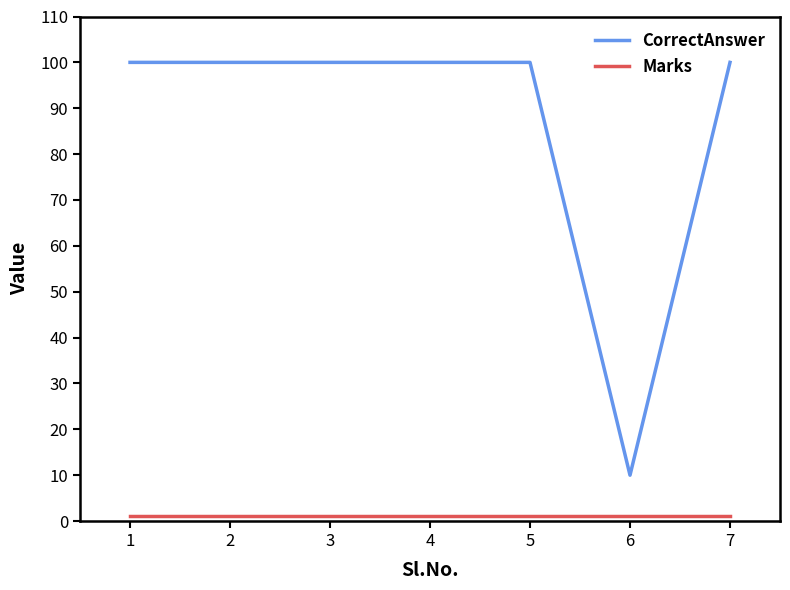

The value of CorrectAnswer at 6 is 15. True or false?

False